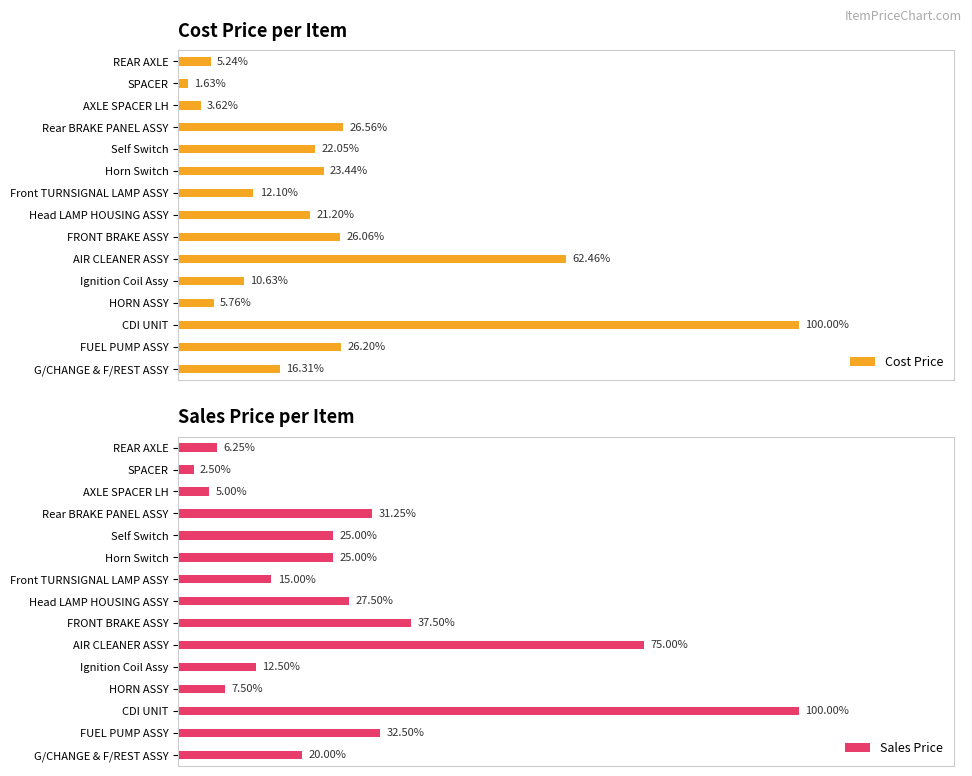

What are all the series names shown in the legend?

Cost Price, Sales Price